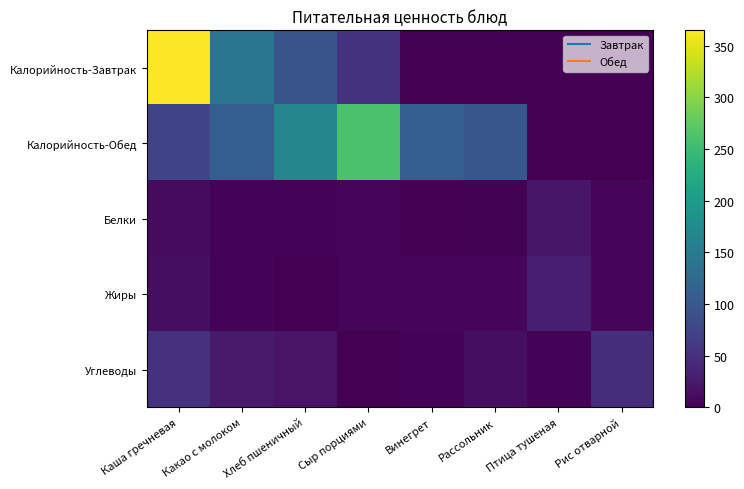

What is the spread (max minus min) of values at Каша гречневая?

355.0